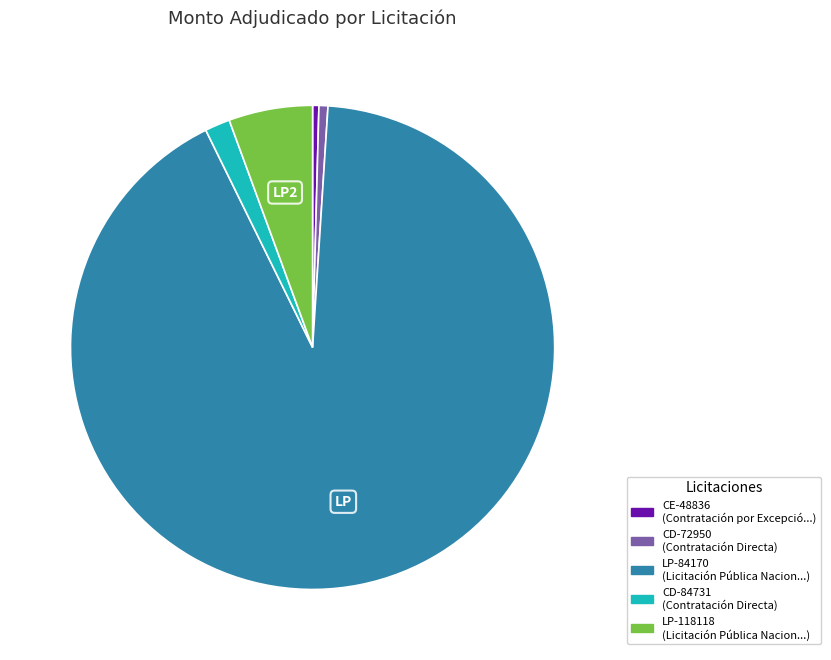

Is there any slice that represents more than half of the pie?

Yes